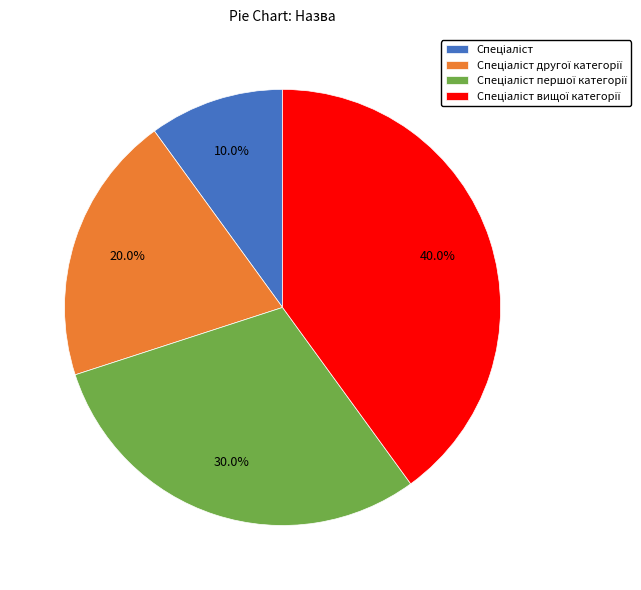

Is there any slice that represents more than half of the pie?

No